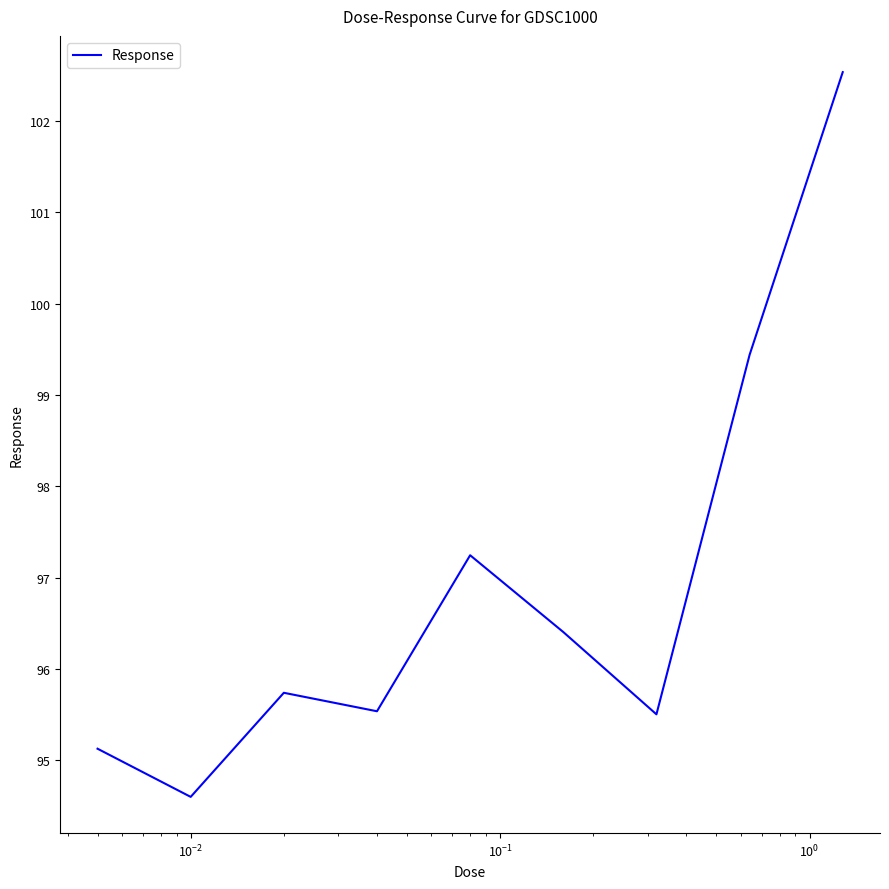

What is the difference between the second highest and minimum values?

4.8